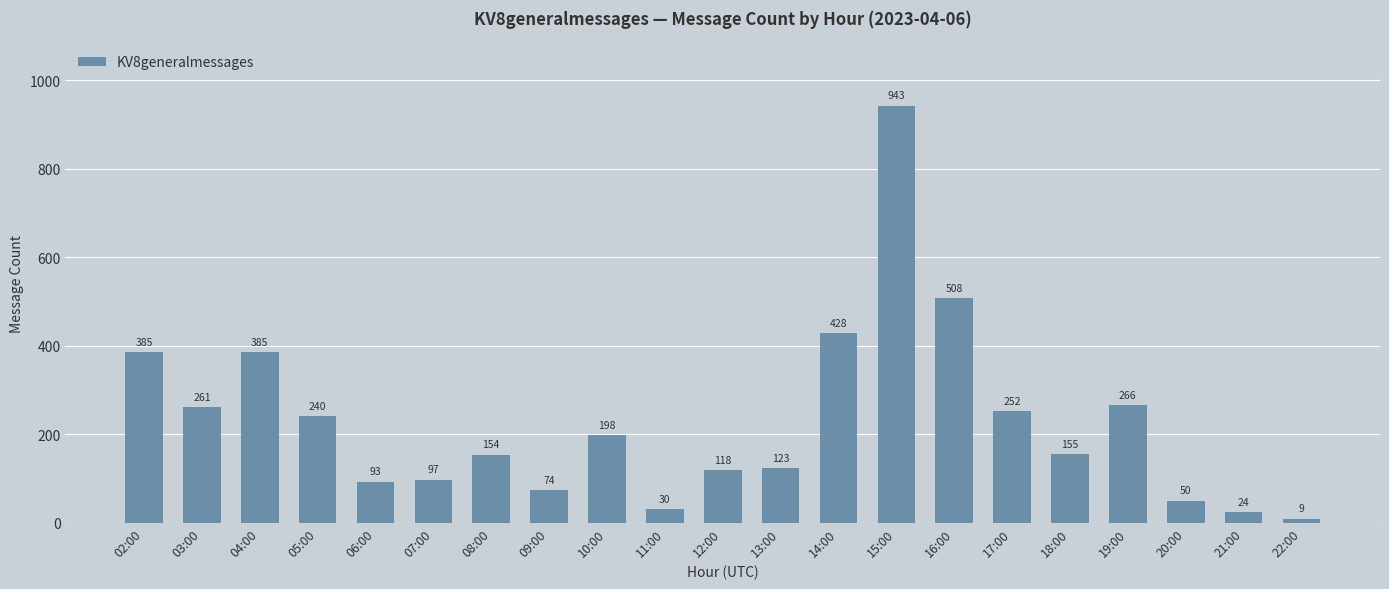

What is the sum of the values at 04:00 and 13:00?

508